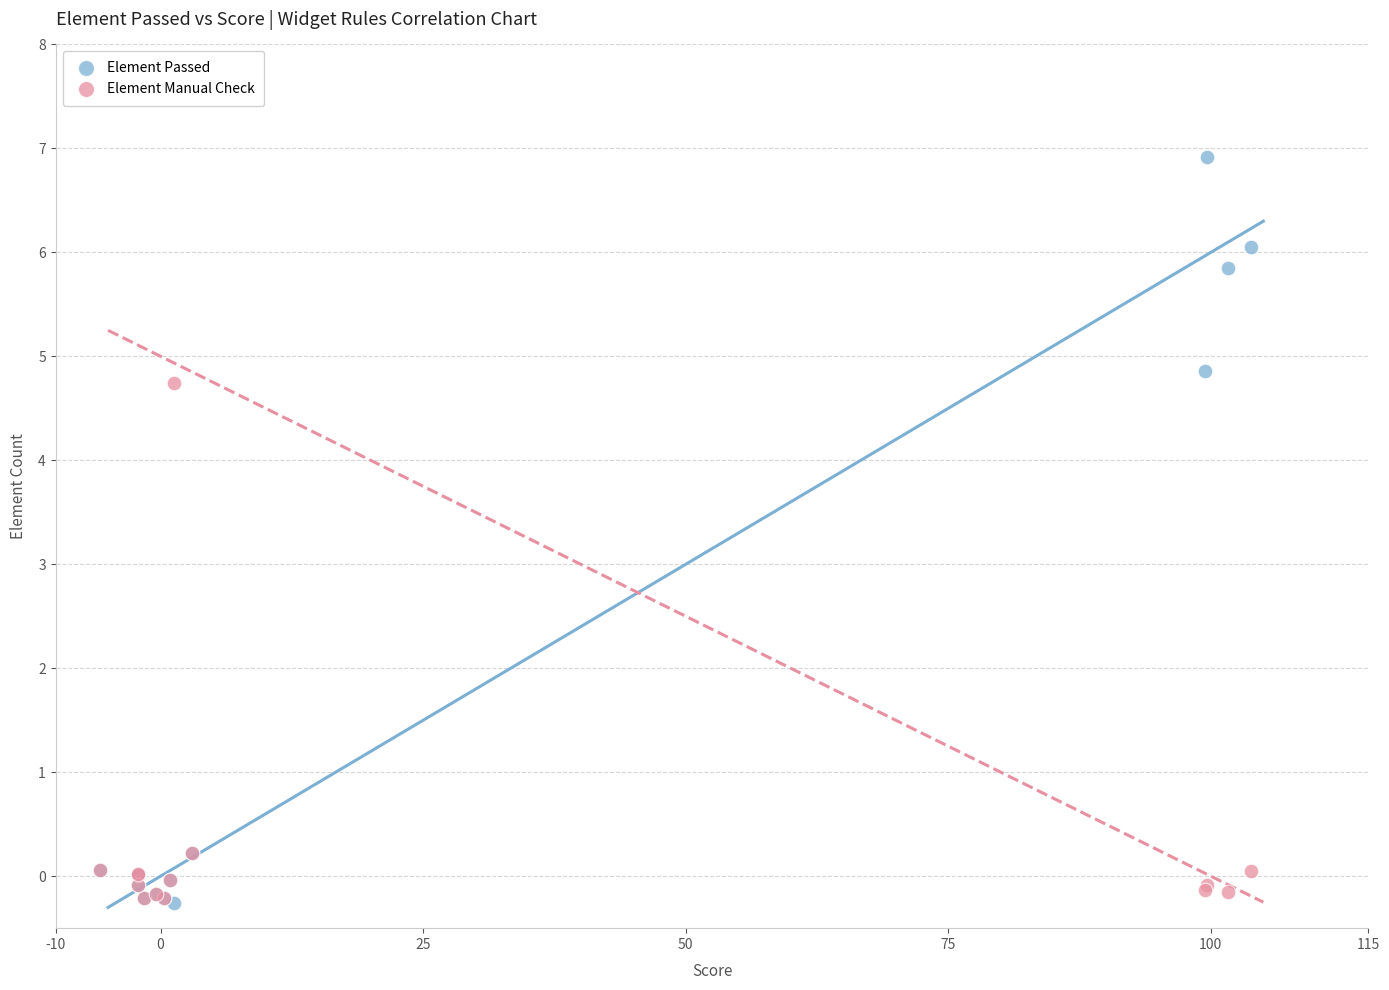

In the Element Passed series, what Y value is closest to 3?

4.9